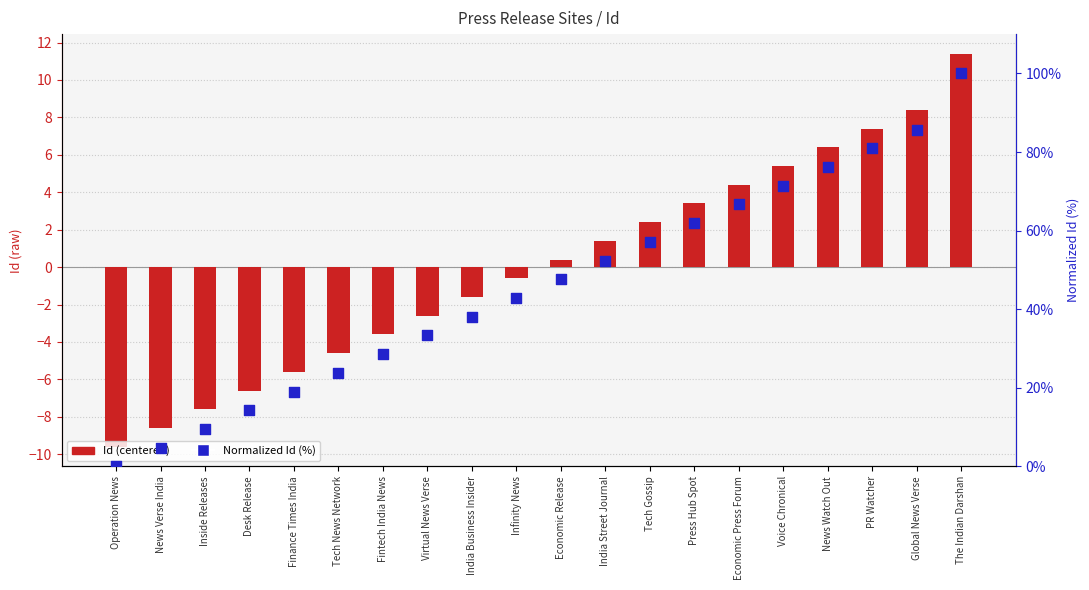

What is the total value across all series at Inside Releases?

1.9